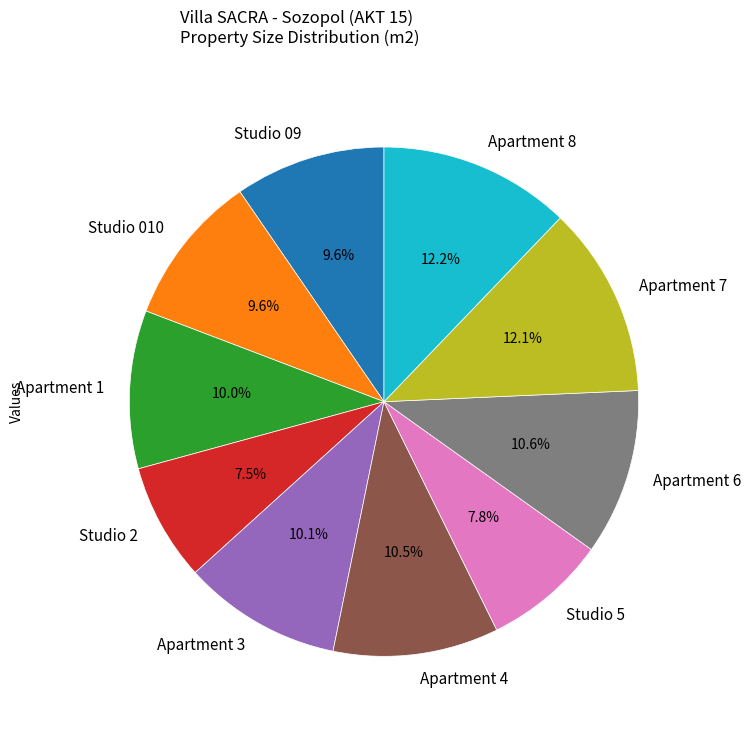

To the nearest percent, what is the average slice percentage?

10%